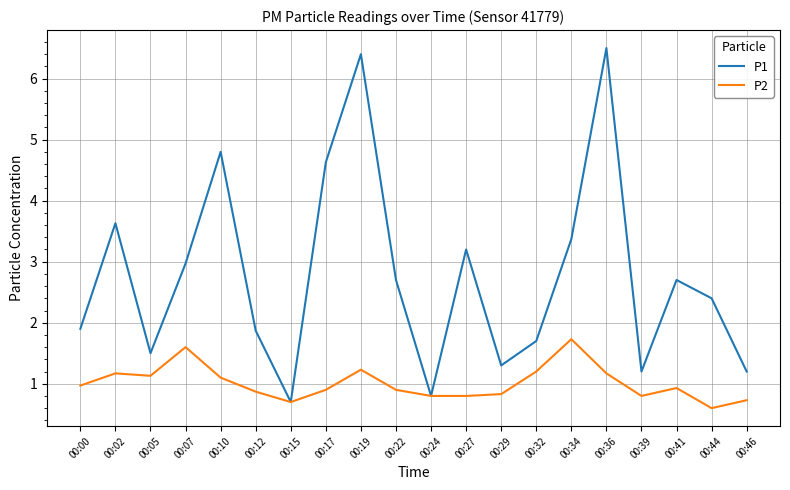

The P2 series shows 0.9 at 00:22. True or false?

True